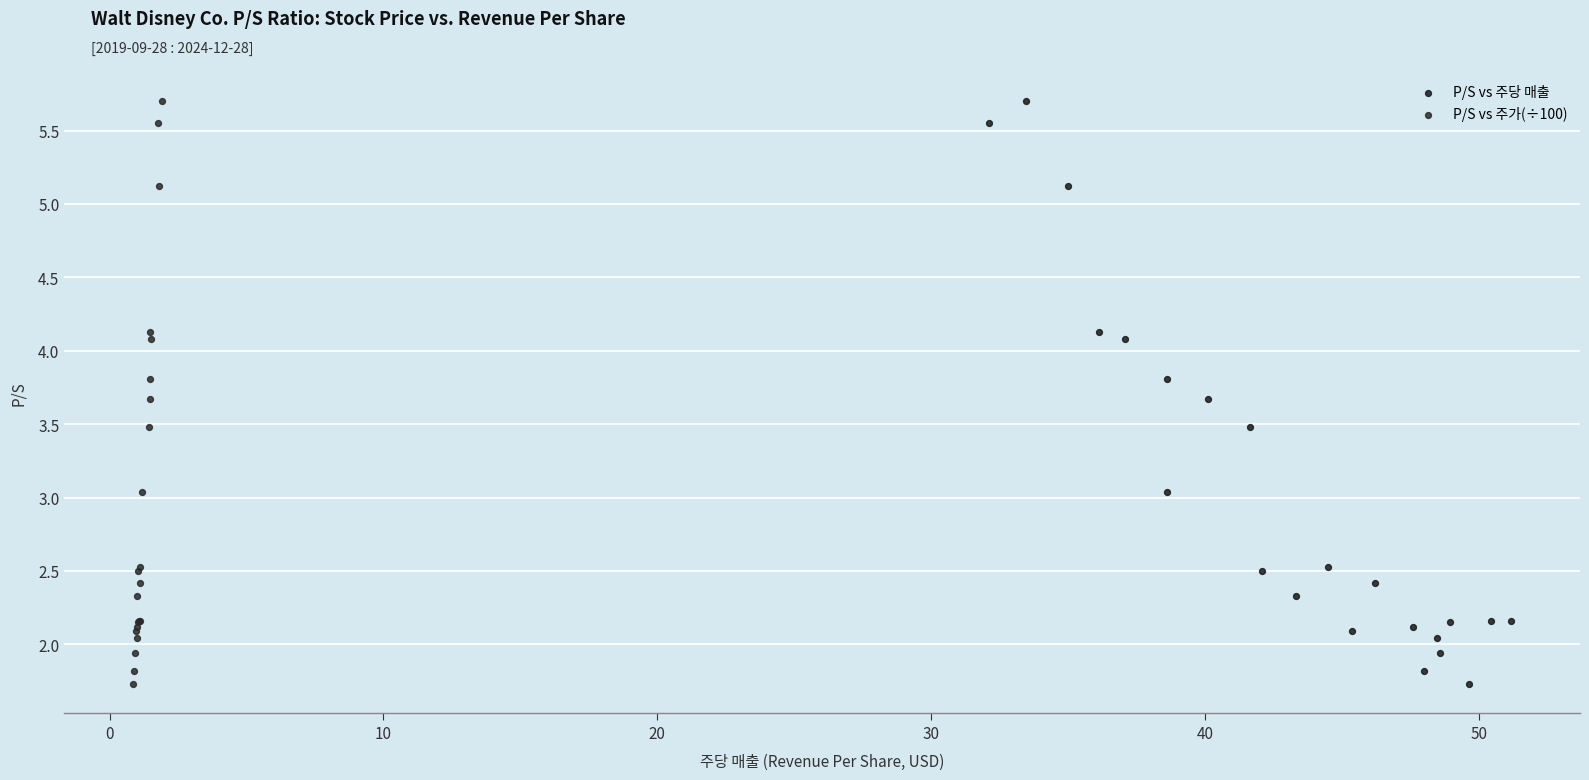

What are all the series names shown in the legend?

P/S vs 주당 매출, P/S vs 주가(÷100)